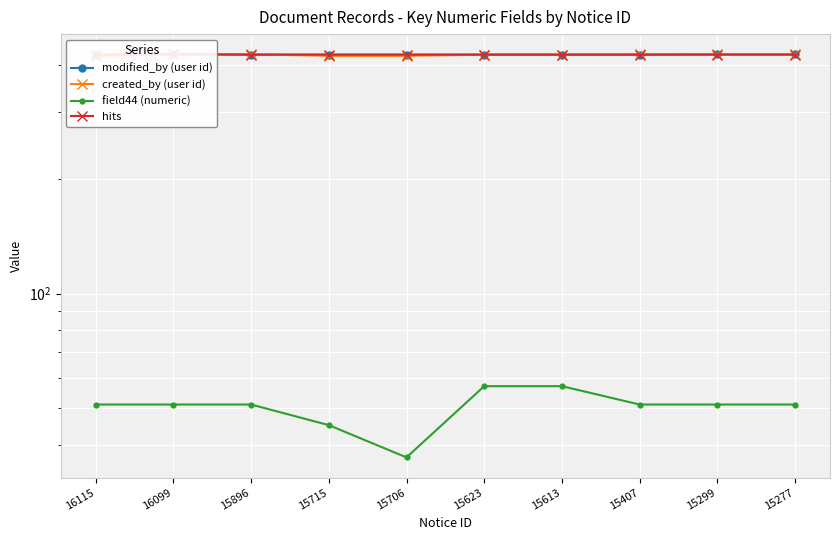

Reading left to right, extract all data points from this chart.

modified_by (user id): 426	427	426	426	426	426	426	426	427	427
created_by (user id): 422	427	427	423	423	426	426	427	427	427
field44 (numeric): 51	51	51	45	37	57	57	51	51	51
hits: 426	427	426	426	426	426	426	426	426	426